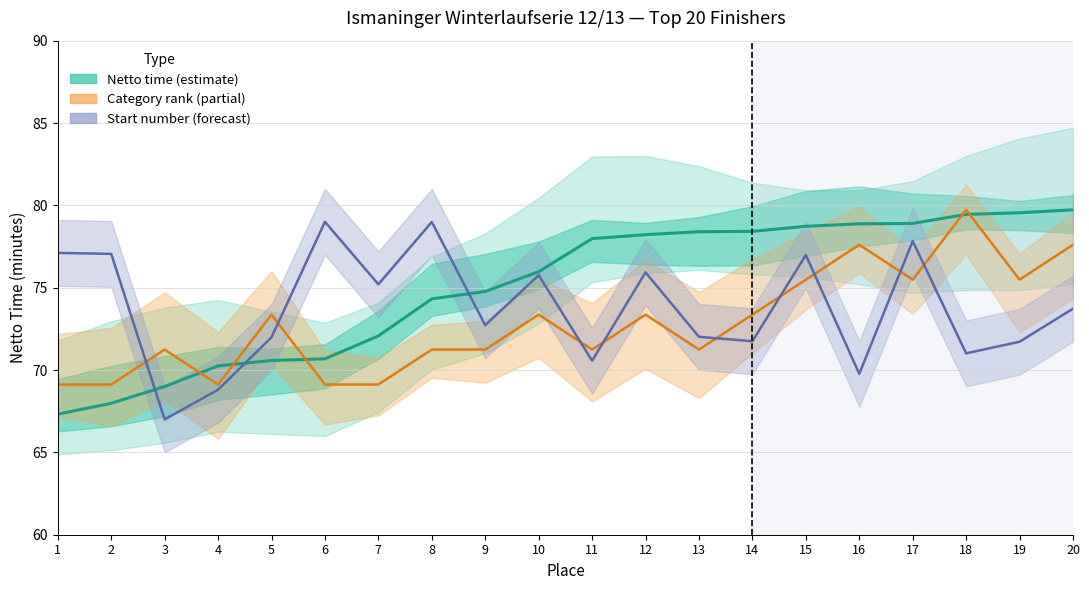

Which series has the largest range (max minus min)?

Netto time (estimate)